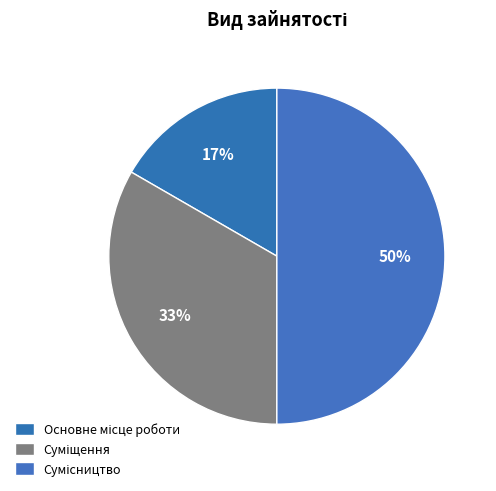

True or false: Суміщення accounts for 22% of the total.

False